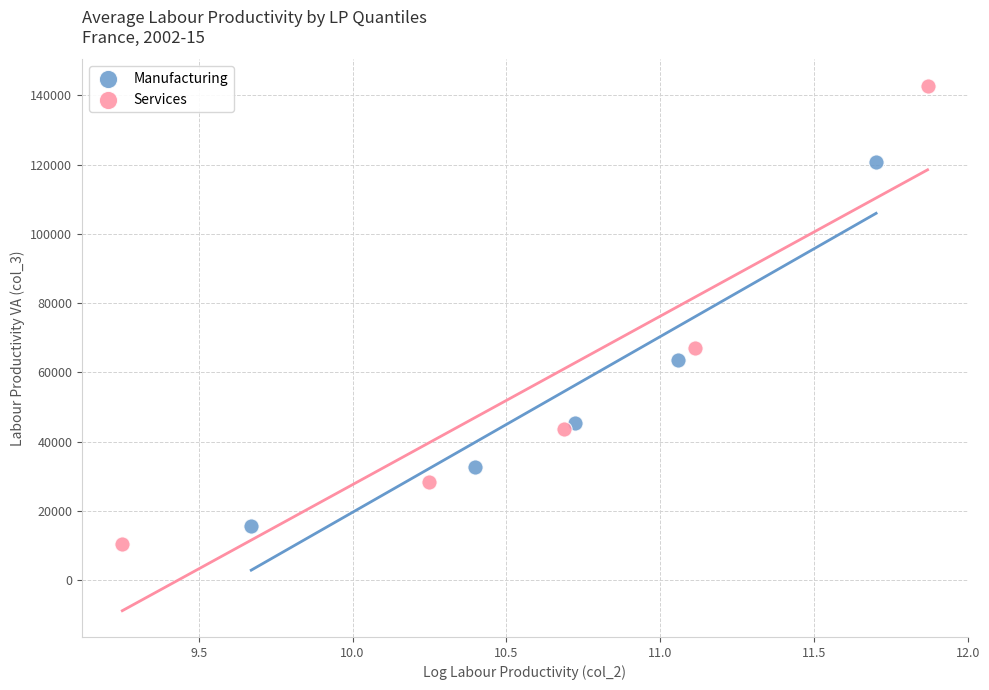

Which series has the widest spread of Y values?

Services